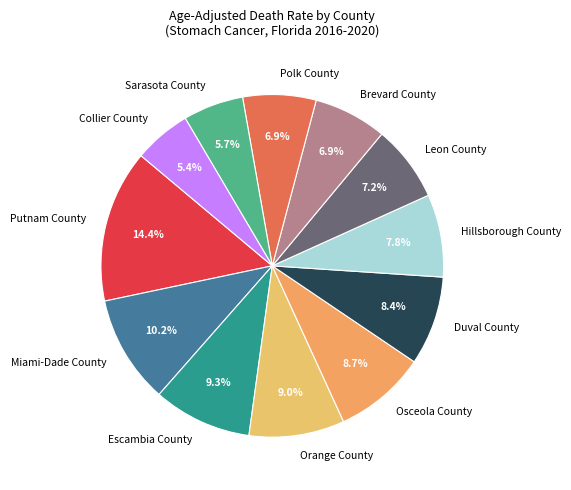

To the nearest percent, what is the average slice percentage?

8%